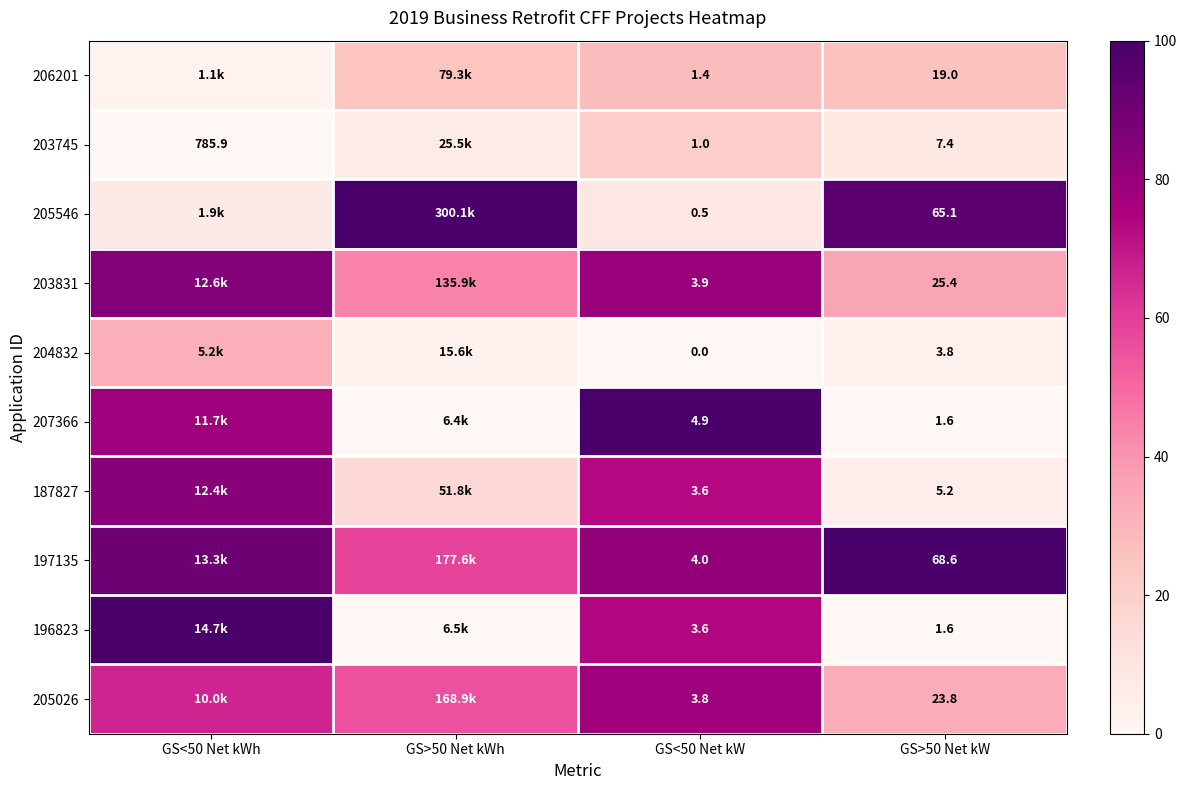

Is the value of 187827 at GS<50 Net kW greater than the value of 205026 at GS>50 Net kW?

No